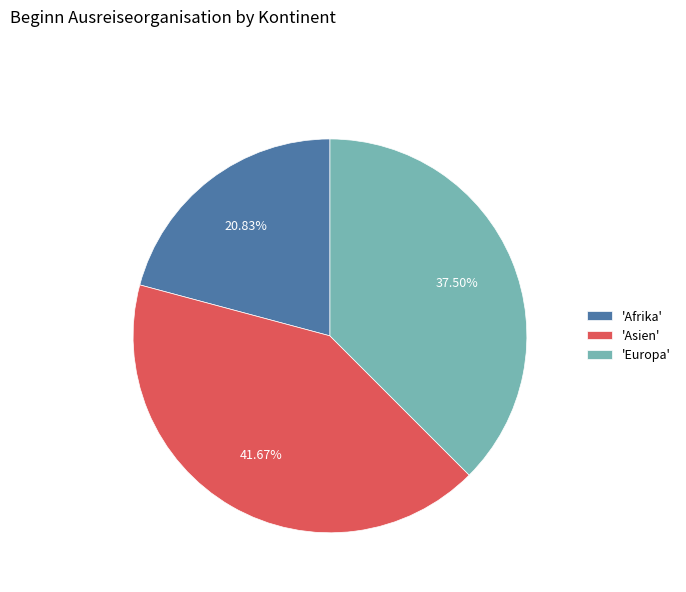

How many segments does this pie chart have?

3